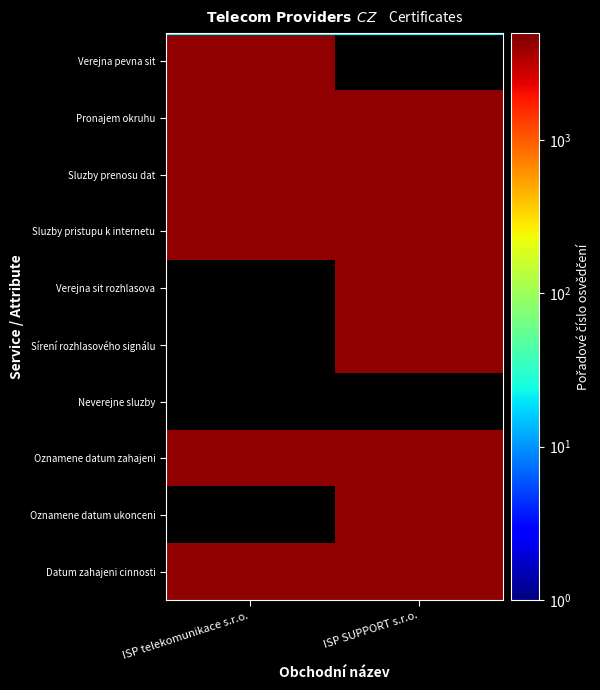

What is the maximum value for Verejna pevna sit?

4261.0